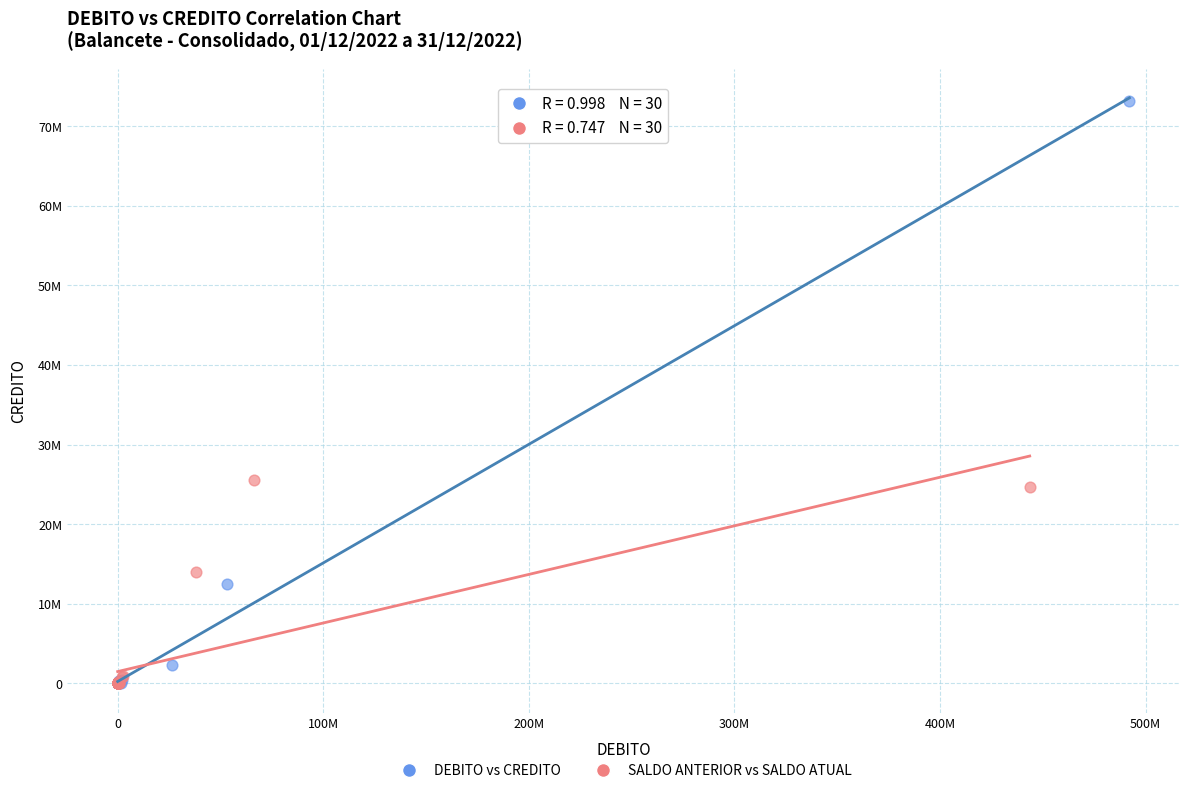

What are all the series names shown in the legend?

DEBITO vs CREDITO, SALDO ANTERIOR vs SALDO ATUAL